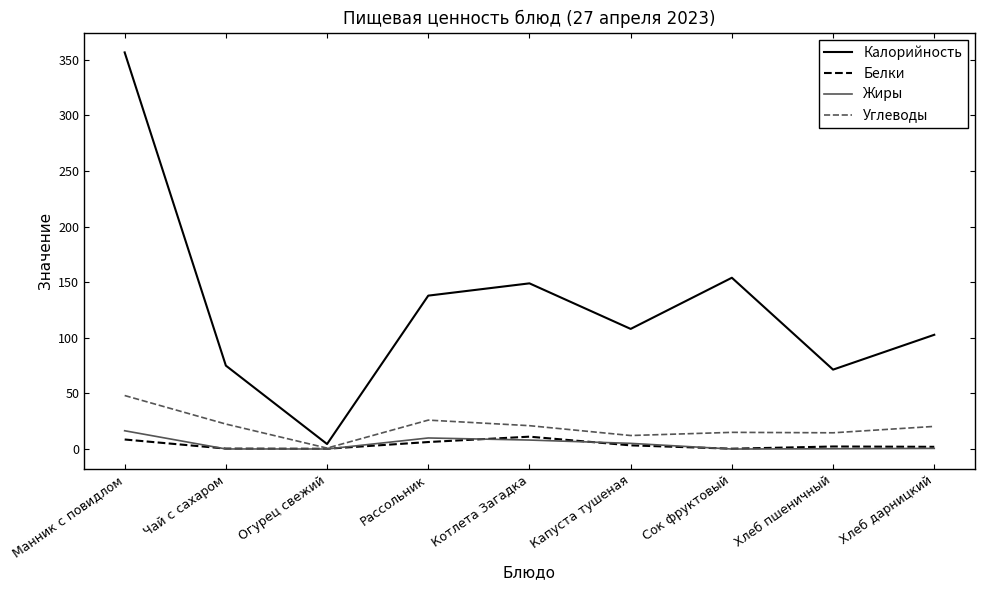

What is the maximum value for Калорийность?

356.6